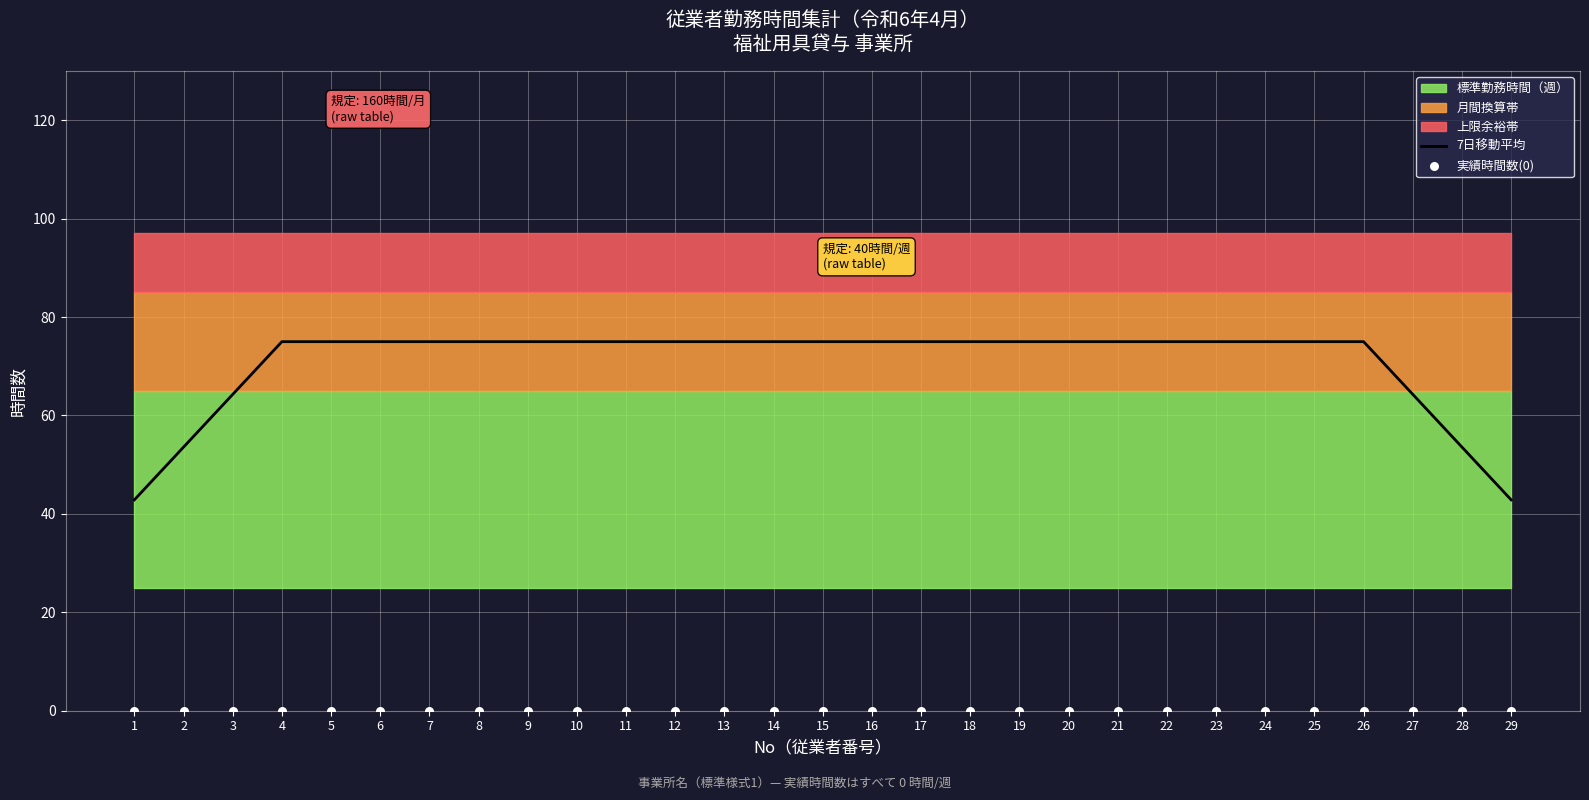

The value of 7日移動平均 at 7 is 75.0. True or false?

True